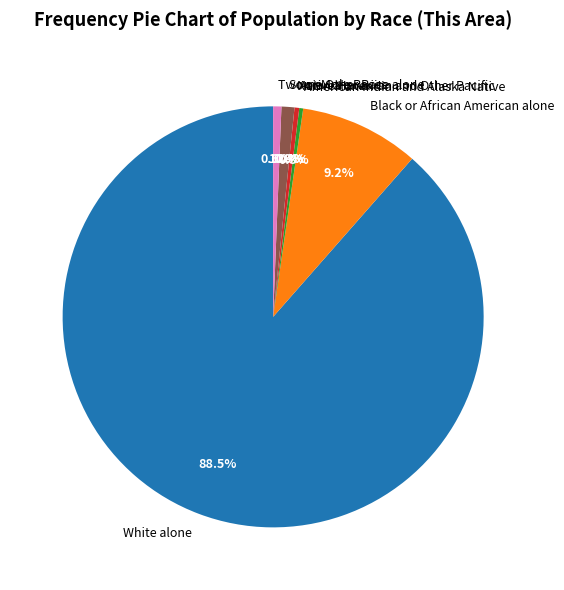

What is the largest slice in the pie chart?

White alone